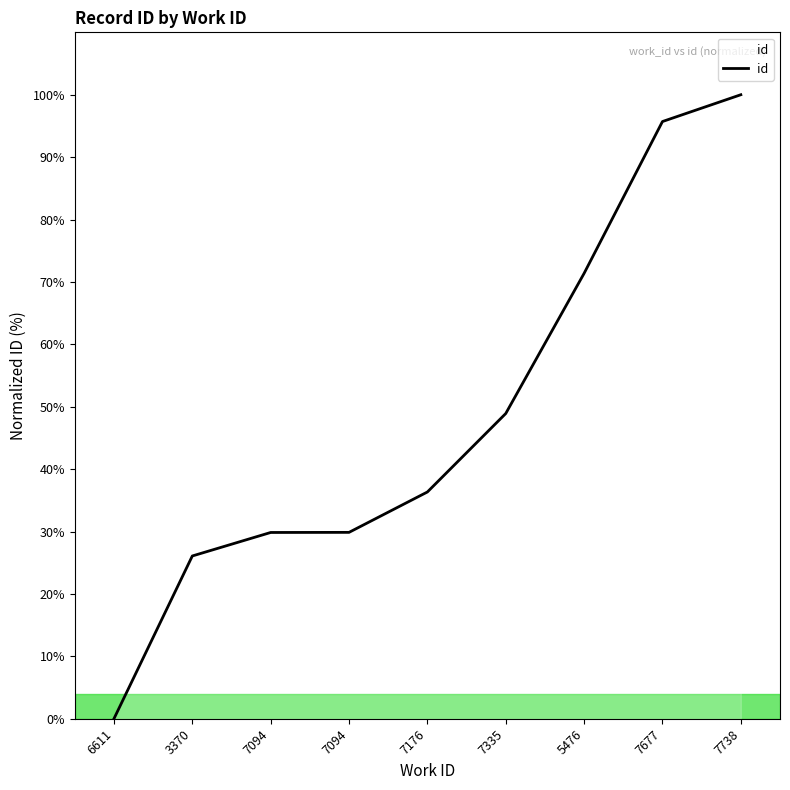

How many lines are shown in the chart?

1